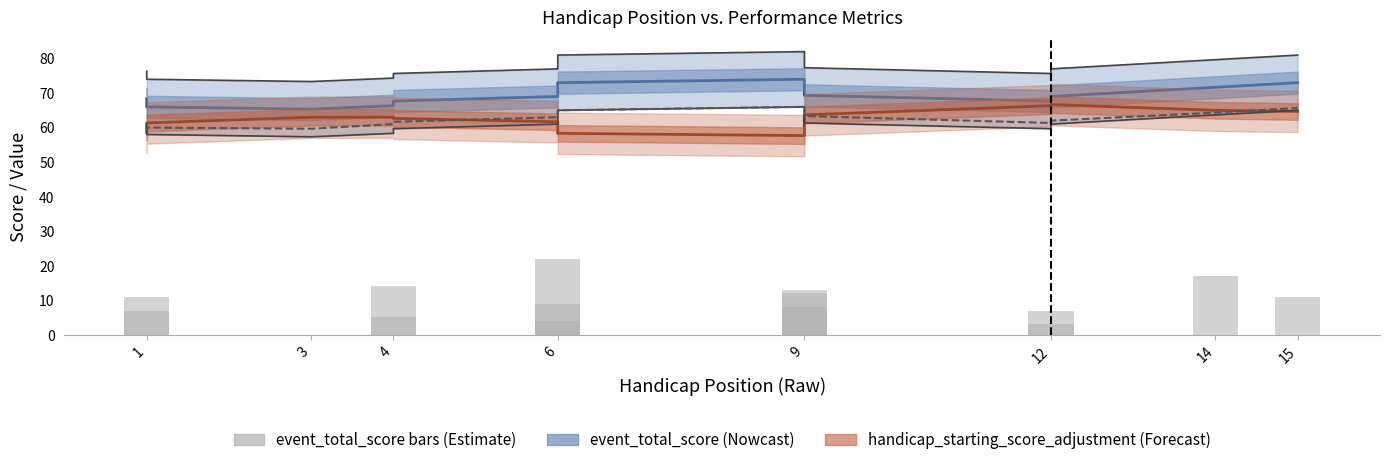

Which has a higher value, 6 or 4?

6